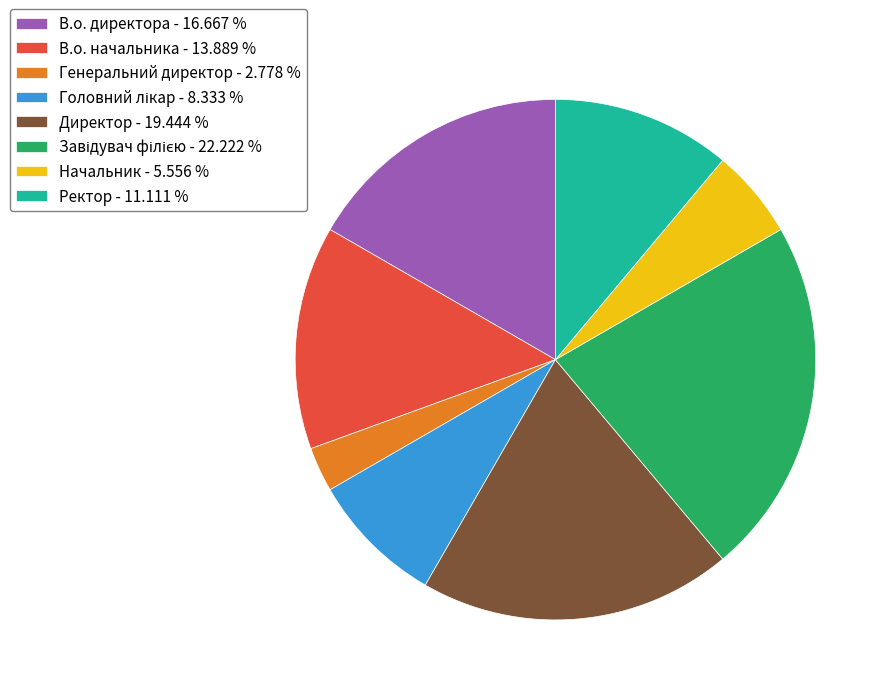

Is the sum of В.о. директора - 16.667 % and Генеральний директор - 2.778 % greater than half?

No